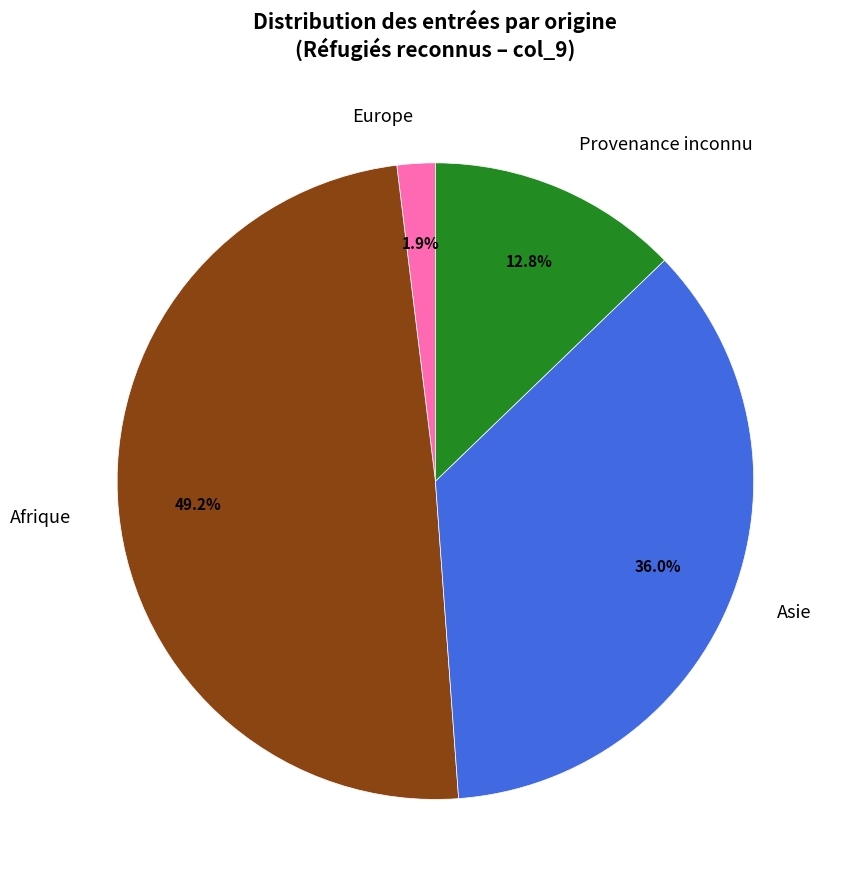

Count the number of slices in the pie.

4